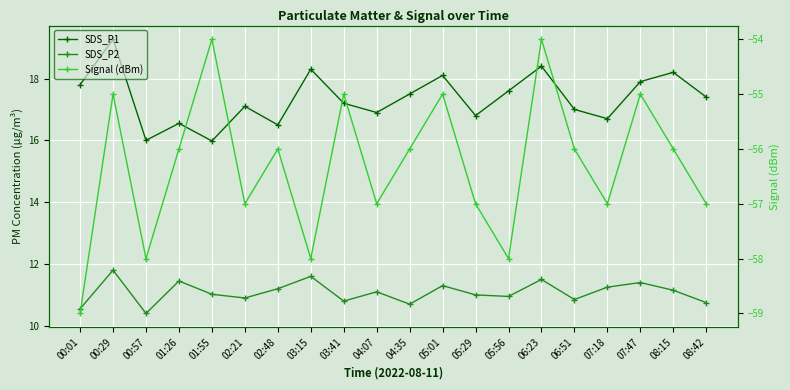

At 08:15, list the series in order from smallest to largest.

Signal (dBm), SDS_P2, SDS_P1